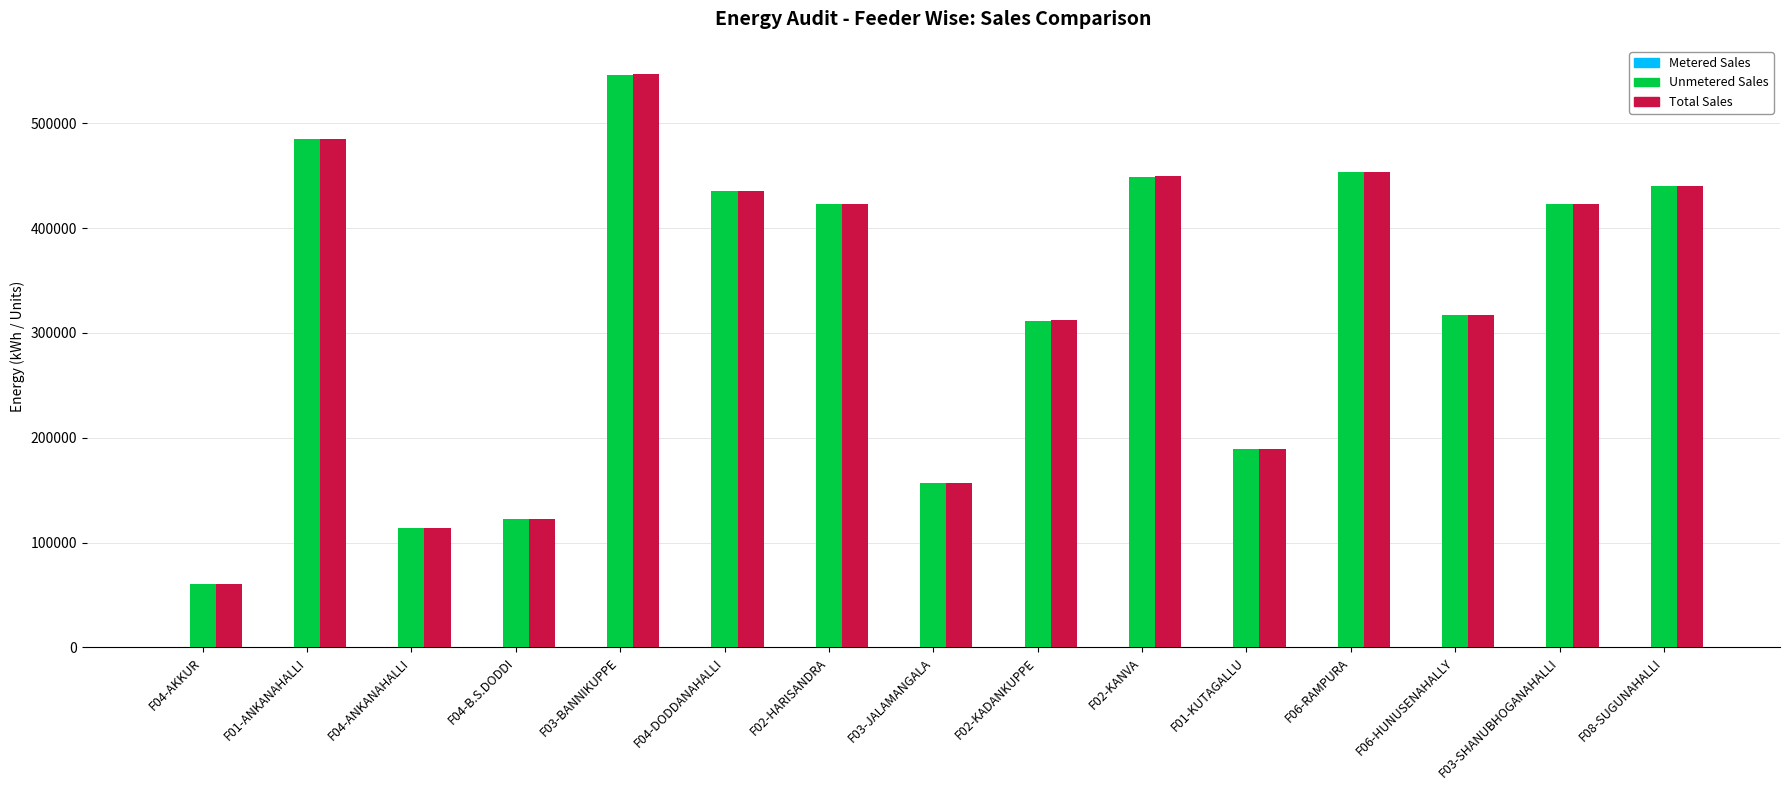

What is the total value across all series at F01-KUTAGALLU?

378290.7